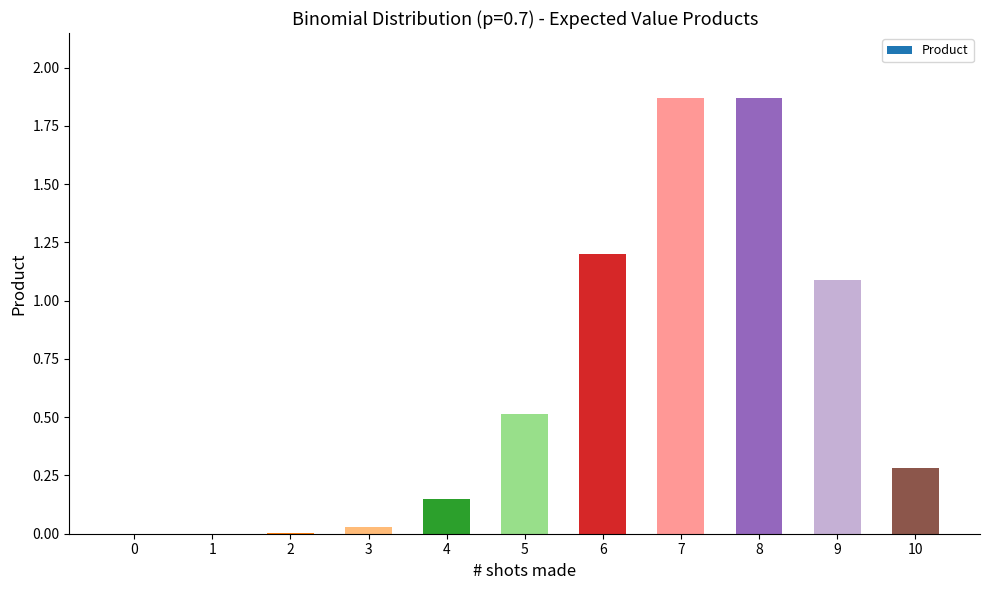

What is the sum of the values at 9 and 2?

1.1